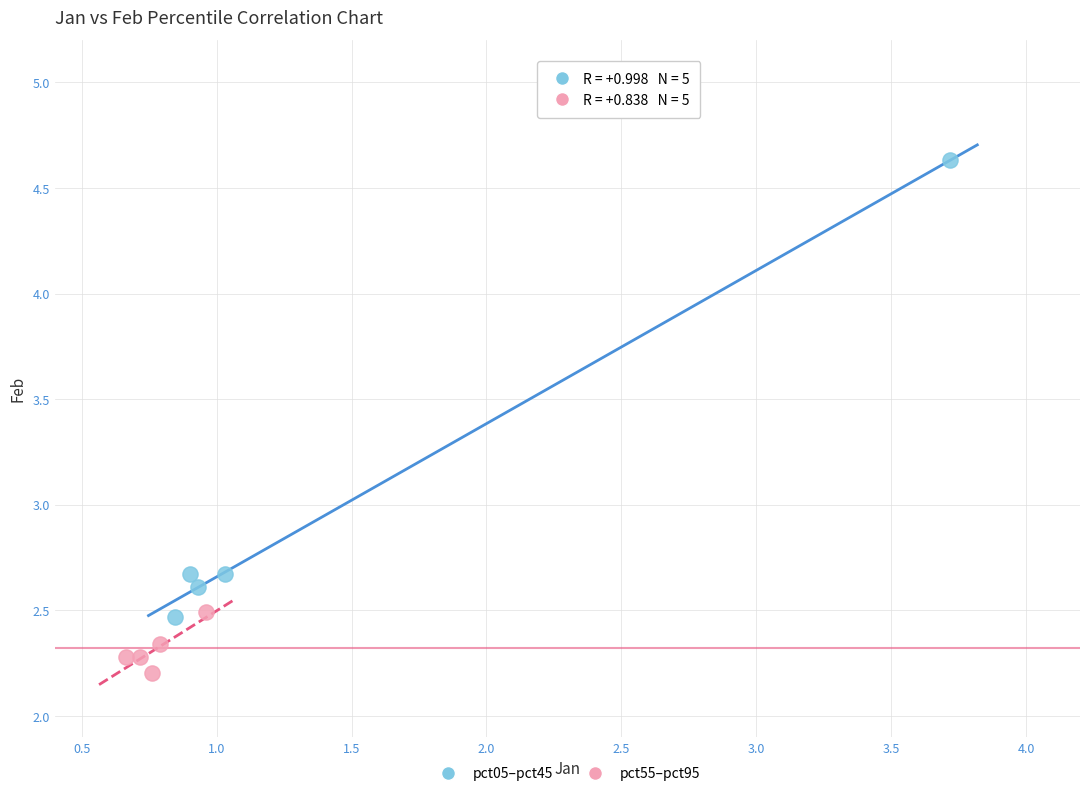

Which series contains the lowest Y value?

pct55–pct95